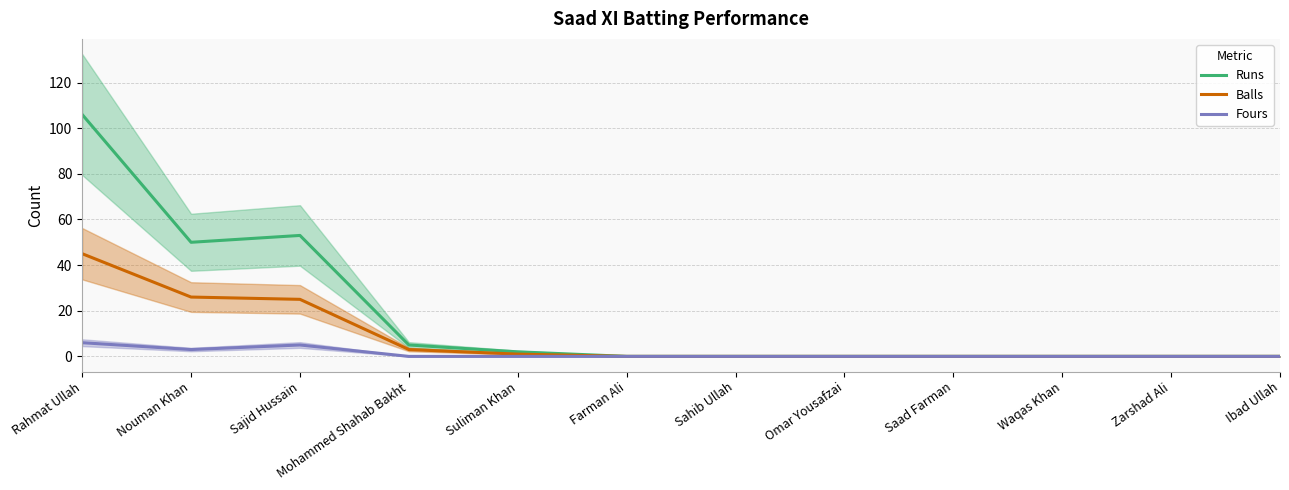

The Balls series shows 17 at Omar Yousafzai. True or false?

False